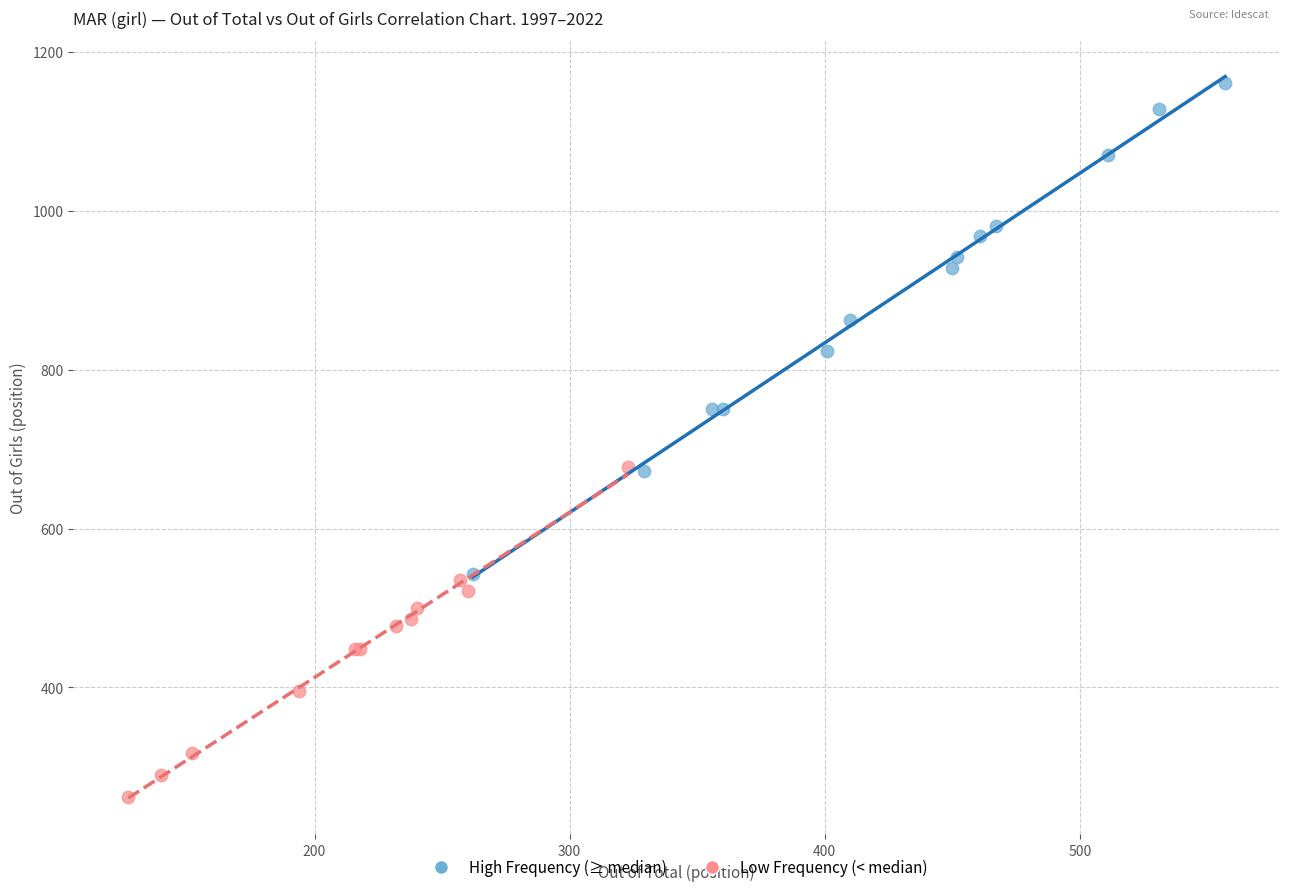

Which series reaches the maximum Y coordinate?

High Frequency (≥ median)